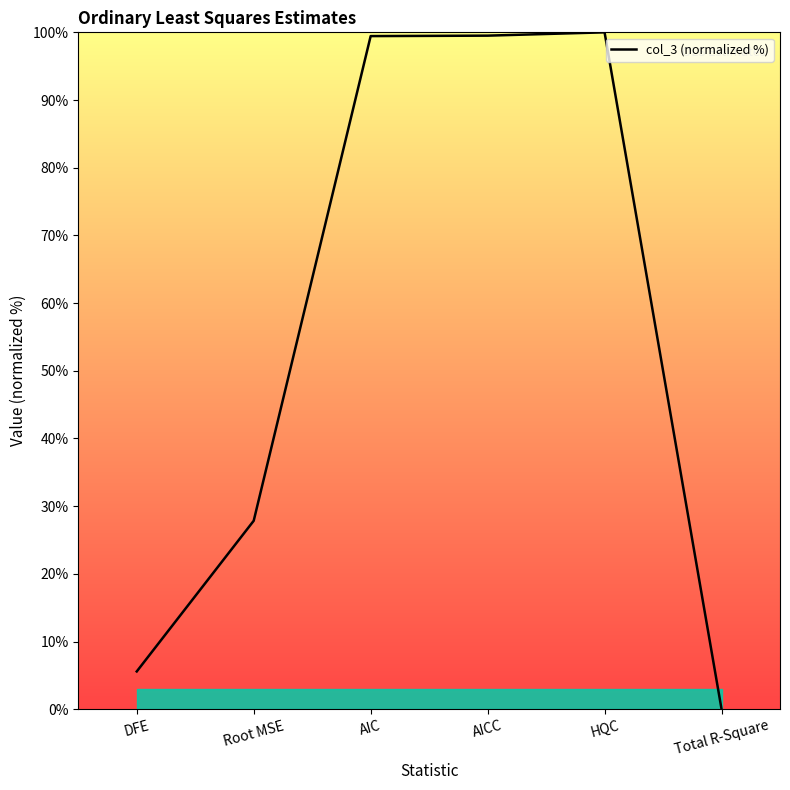

Where is the data nearest to the value 50?

Root MSE